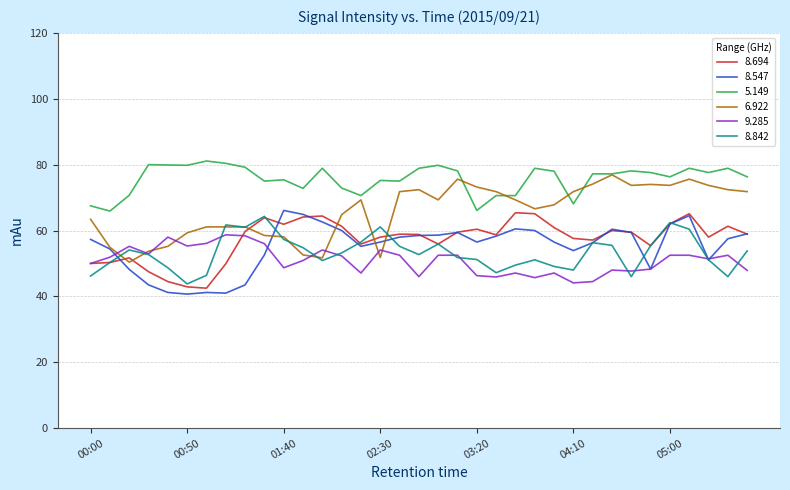

What is the minimum value for 5.149?

65.9